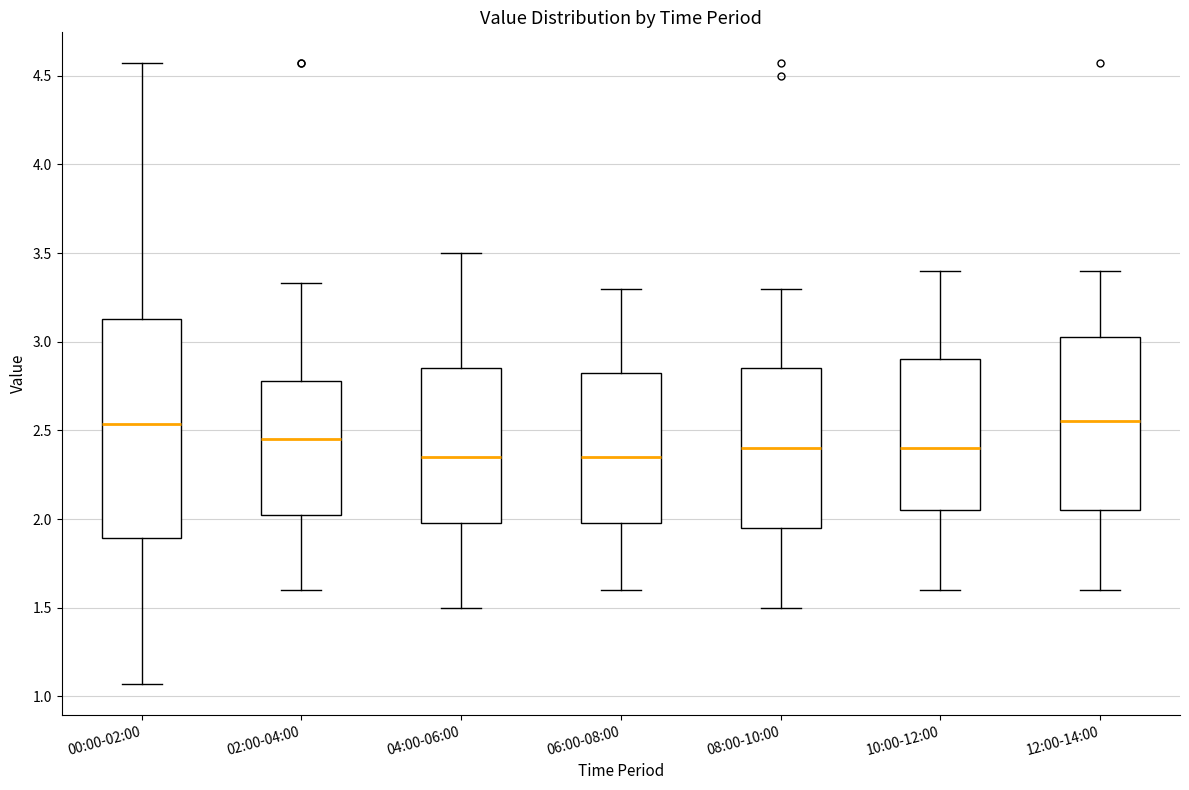

Reading left to right, transcribe this box plot: for each box, give where its median line is, the range the box spans, and where its two whiskers end, as read against the y-axis. The values are not printed on the chart, so give them approximately, as read against the axis.

00:00-02:00: median 2.55, box 1.90 to 3.15, whiskers 1.05 to 4.55
02:00-04:00: median 2.45, box 2.00 to 2.80, whiskers 1.60 to 3.35
04:00-06:00: median 2.35, box 2.00 to 2.85, whiskers 1.50 to 3.50
06:00-08:00: median 2.35, box 2.00 to 2.85, whiskers 1.60 to 3.30
08:00-10:00: median 2.40, box 1.95 to 2.85, whiskers 1.50 to 3.30
10:00-12:00: median 2.40, box 2.05 to 2.90, whiskers 1.60 to 3.40
12:00-14:00: median 2.55, box 2.05 to 3.05, whiskers 1.60 to 3.40